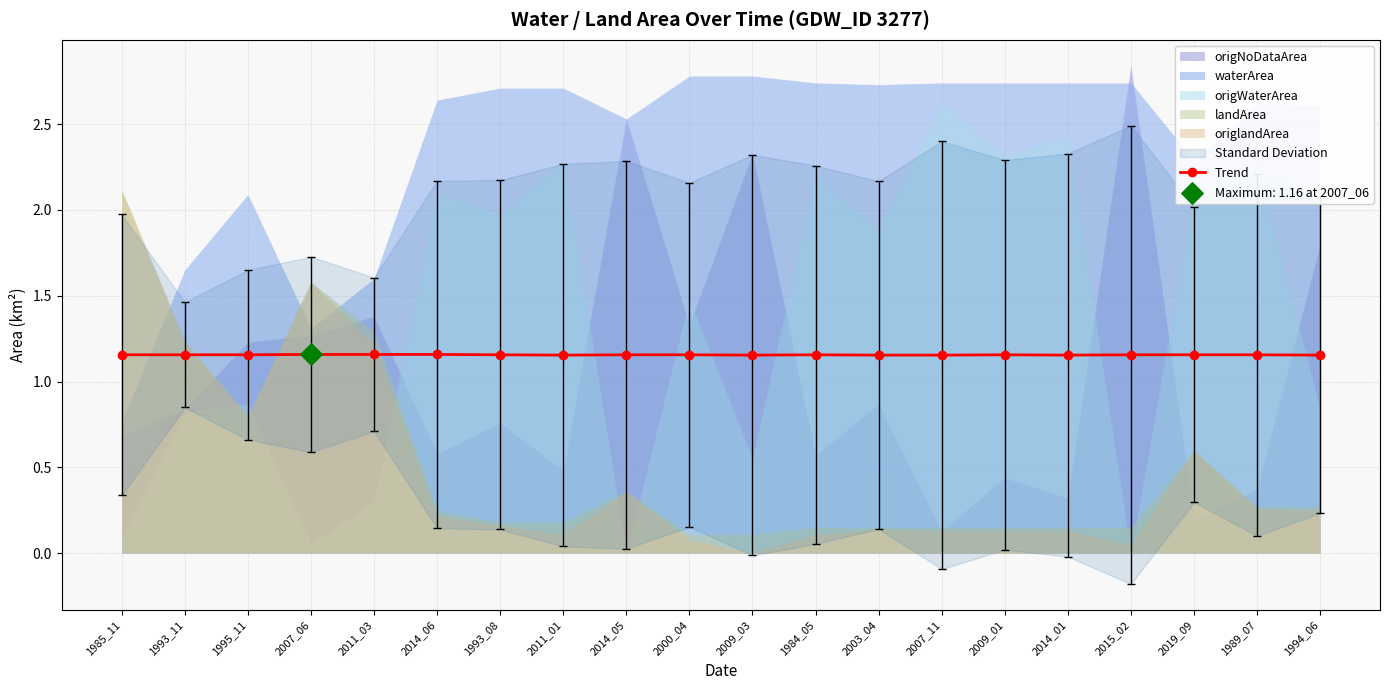

What is the ratio of the value at 2009_03 to the value at 1994_06?

1.0